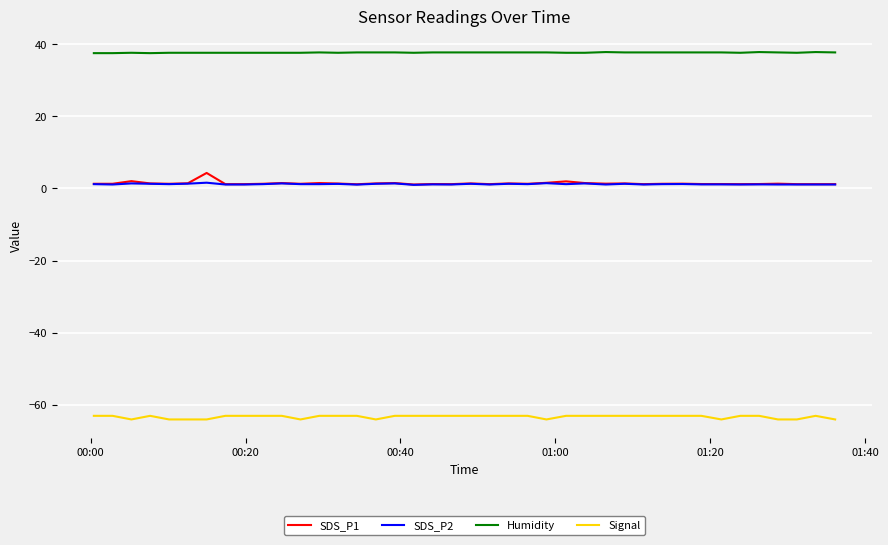

Which series has the largest total across all categories?

Humidity